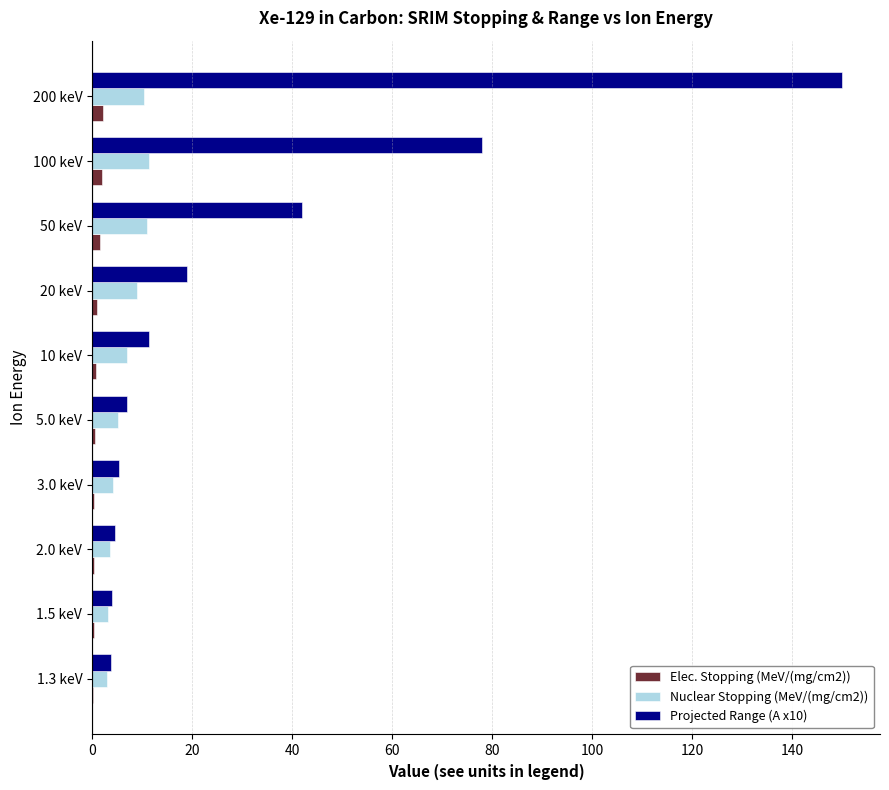

What is the greatest value displayed?

150.0